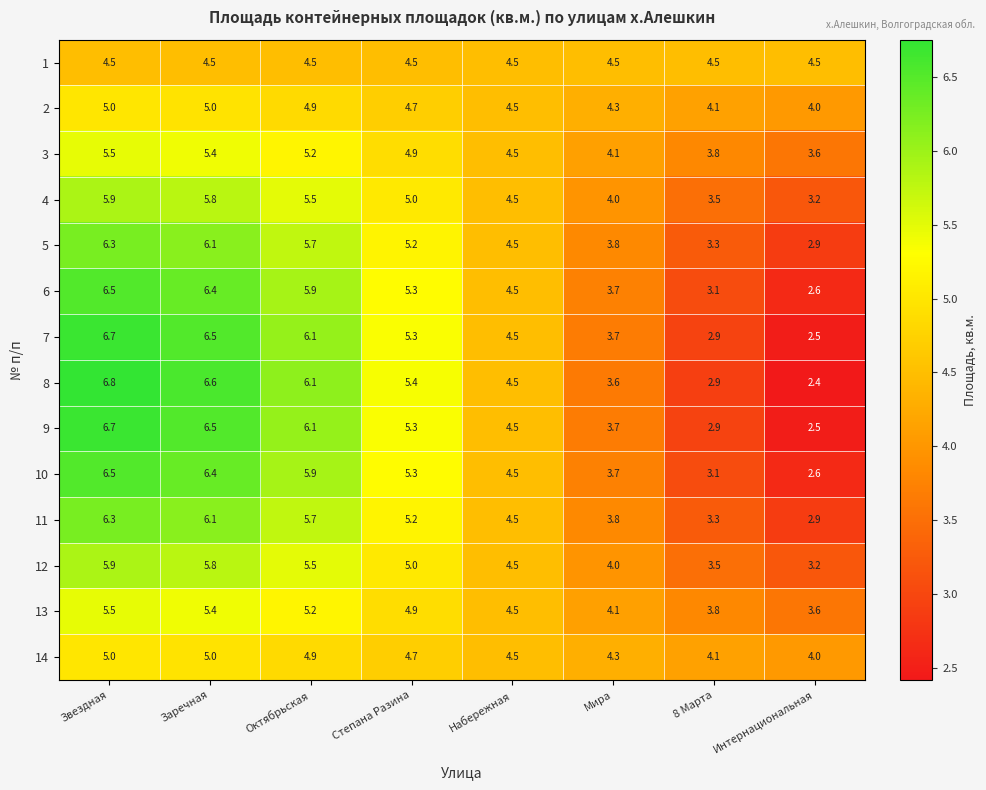

What is the total value across all series at Мира?

55.3